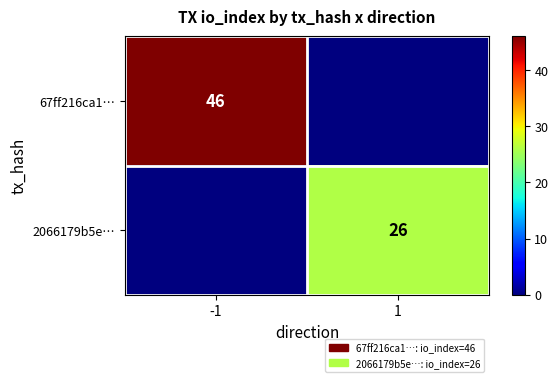

At which category does the chart reach its peak across all series?

-1